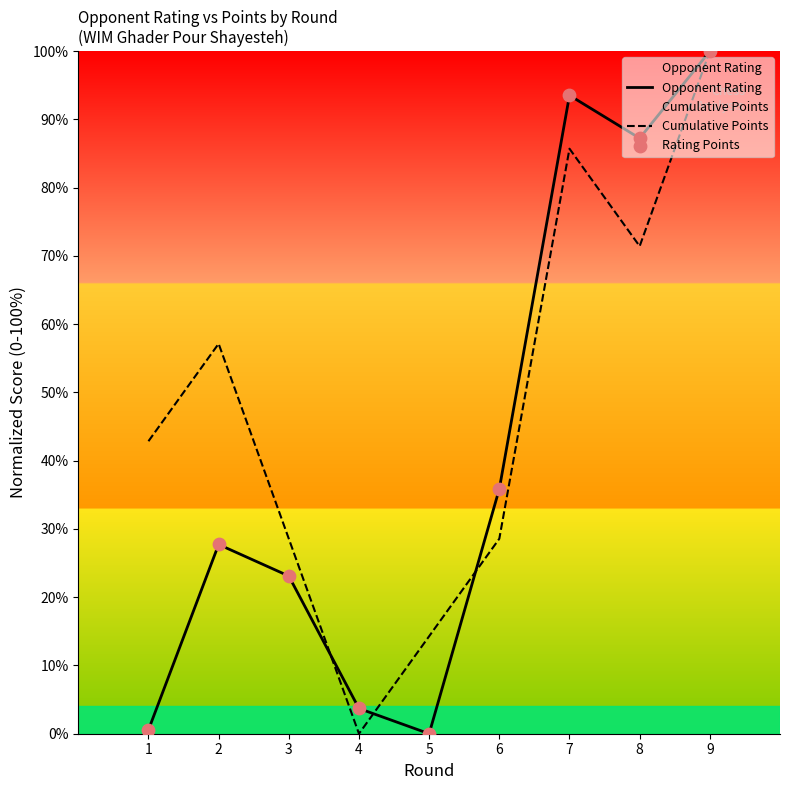

Which series reaches the maximum Y coordinate?

Opponent Rating